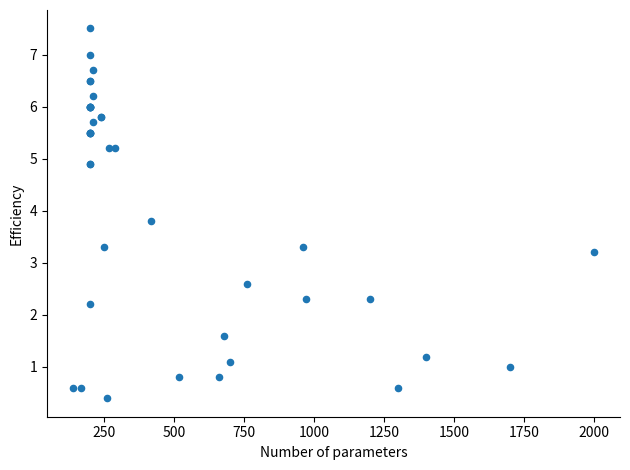

What Y value in the scatter plot is closest to 3?

3.2